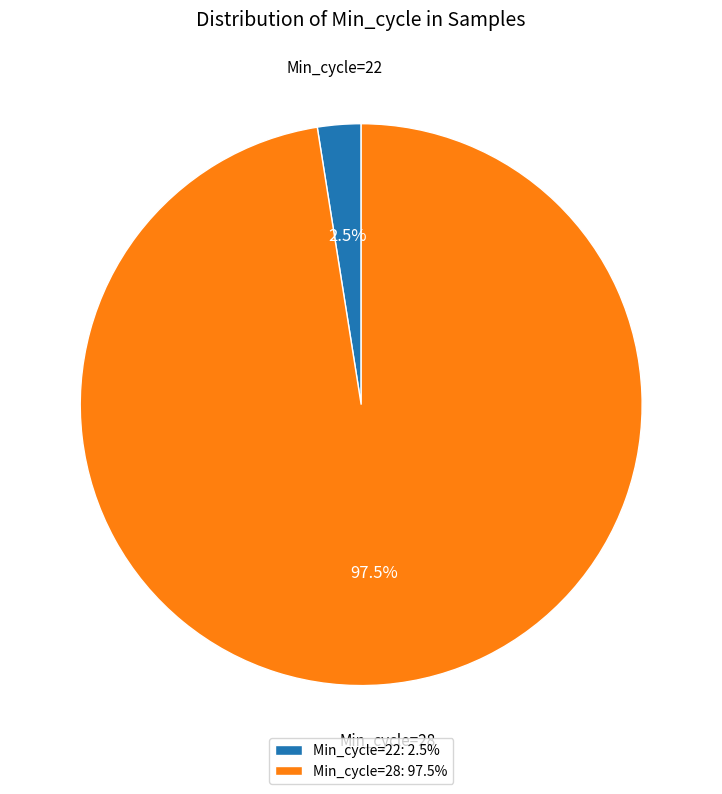

What is the ratio of the value at Min_cycle=28: 97.5% to the value at Min_cycle=22: 2.5%?

39.0